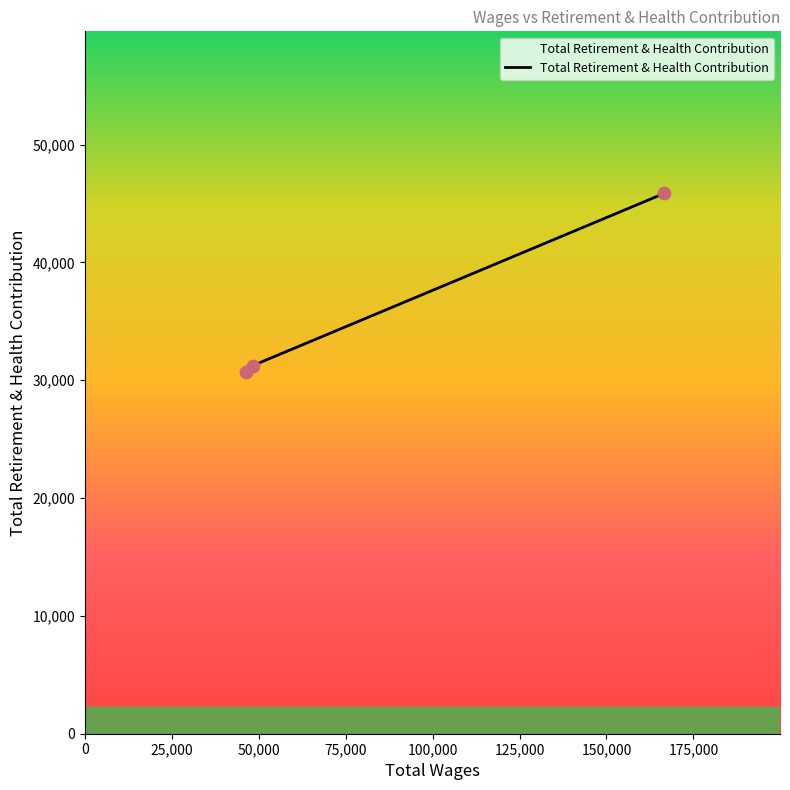

What is the maximum value shown in the chart?

45858